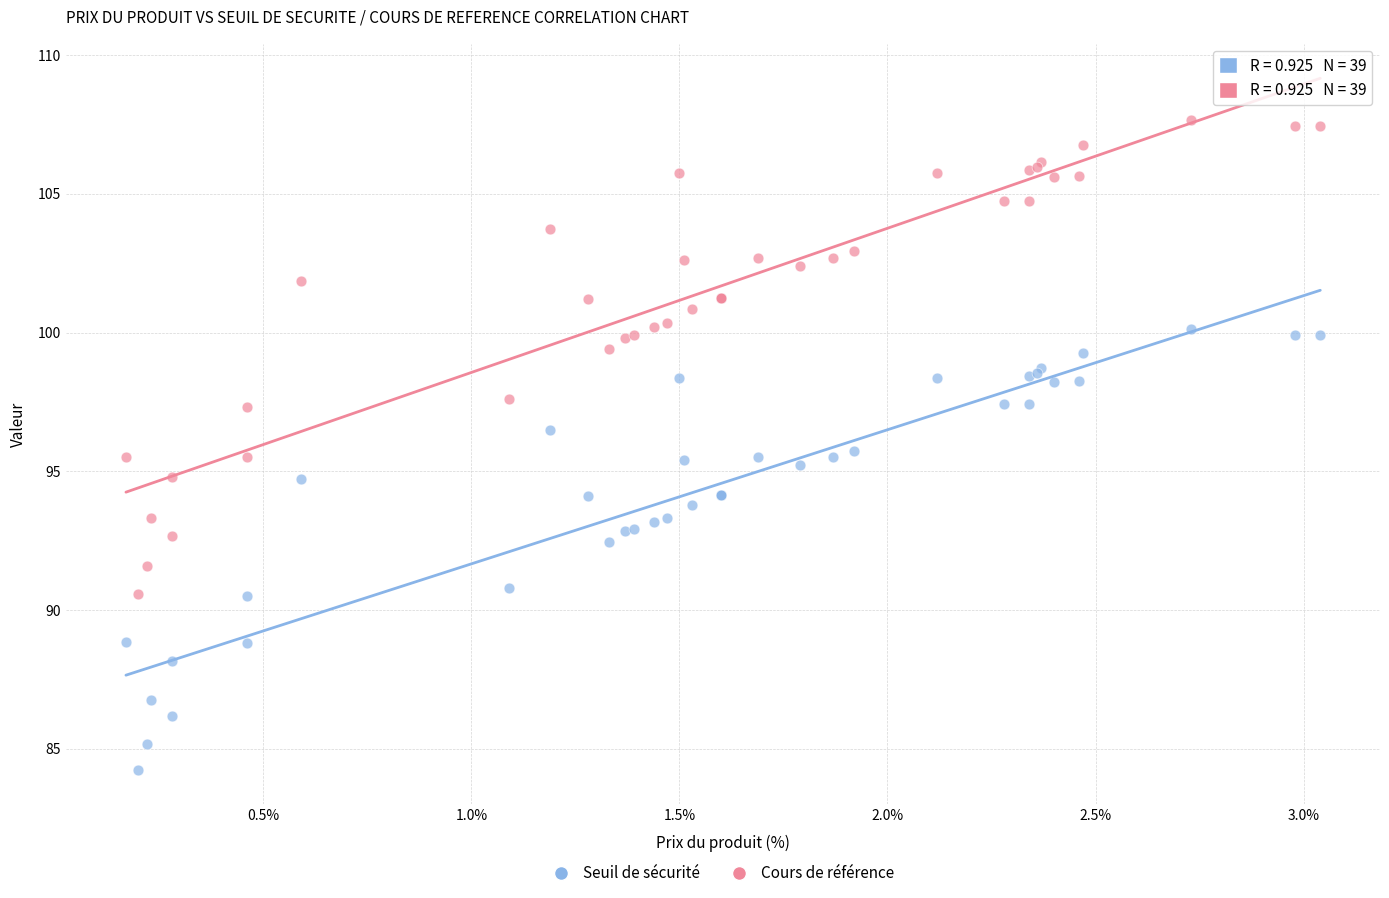

What are all the series names shown in the legend?

Seuil de sécurité, Cours de référence